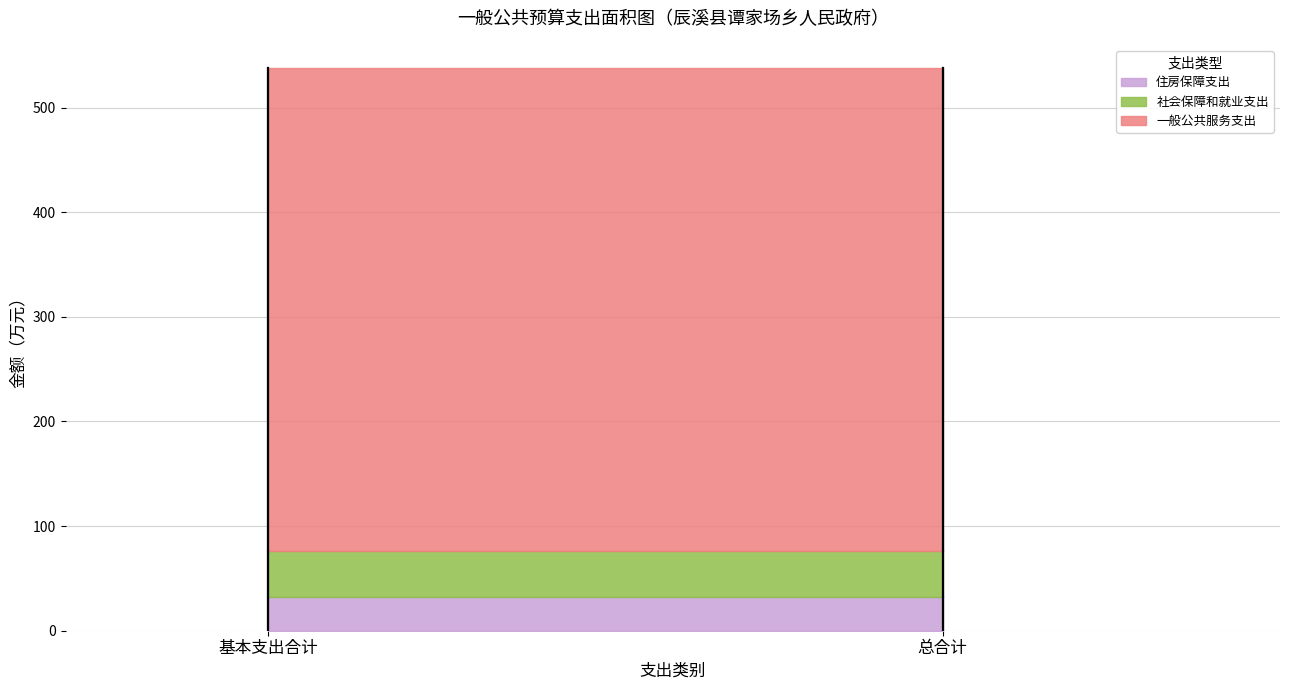

What is the minimum value for 住房保障支出?

32.6